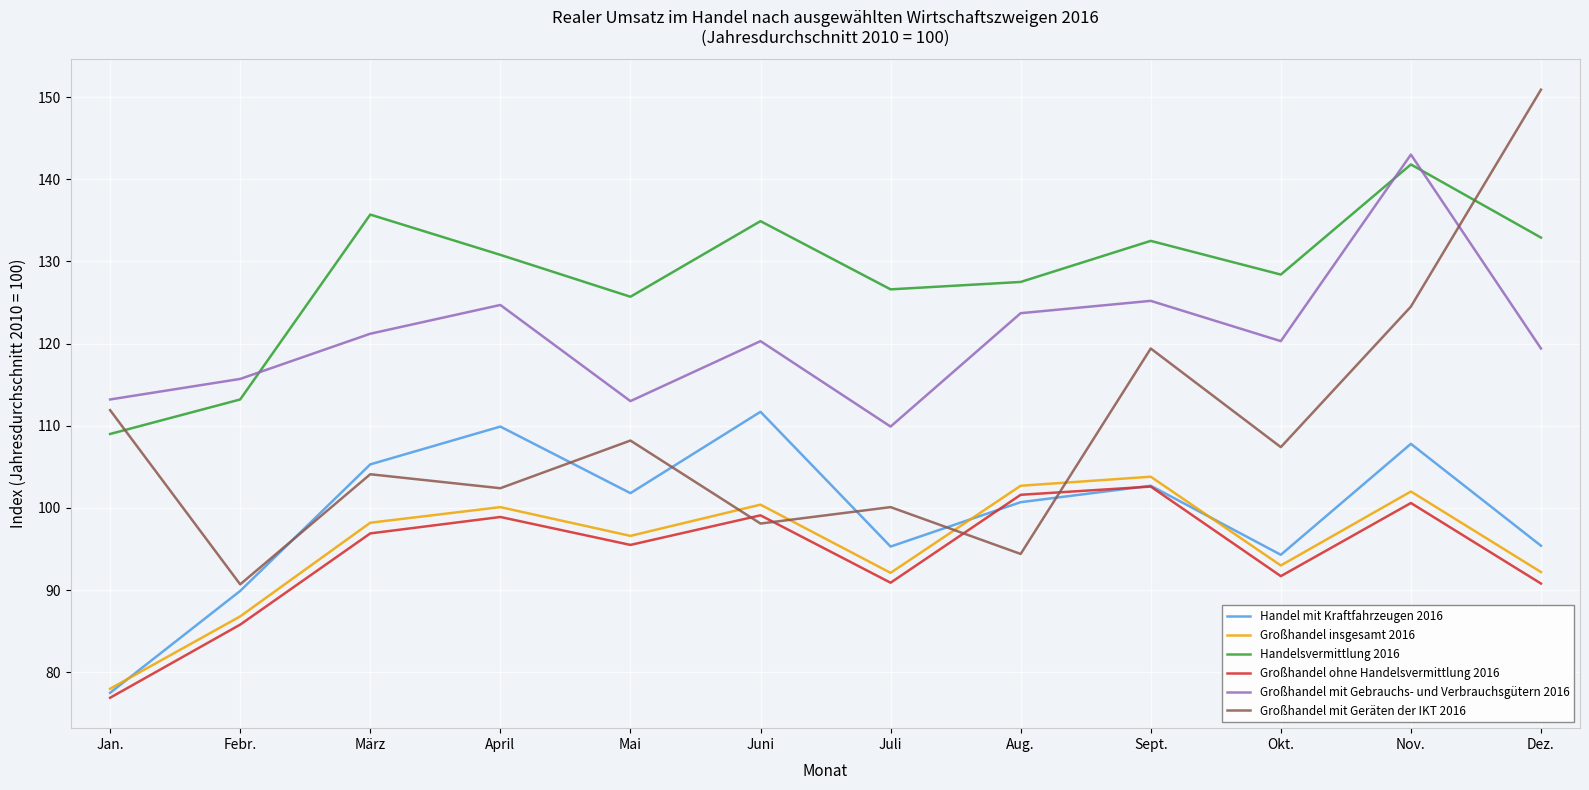

Which category has the highest value in the Handel mit Kraftfahrzeugen 2016 series?

Juni